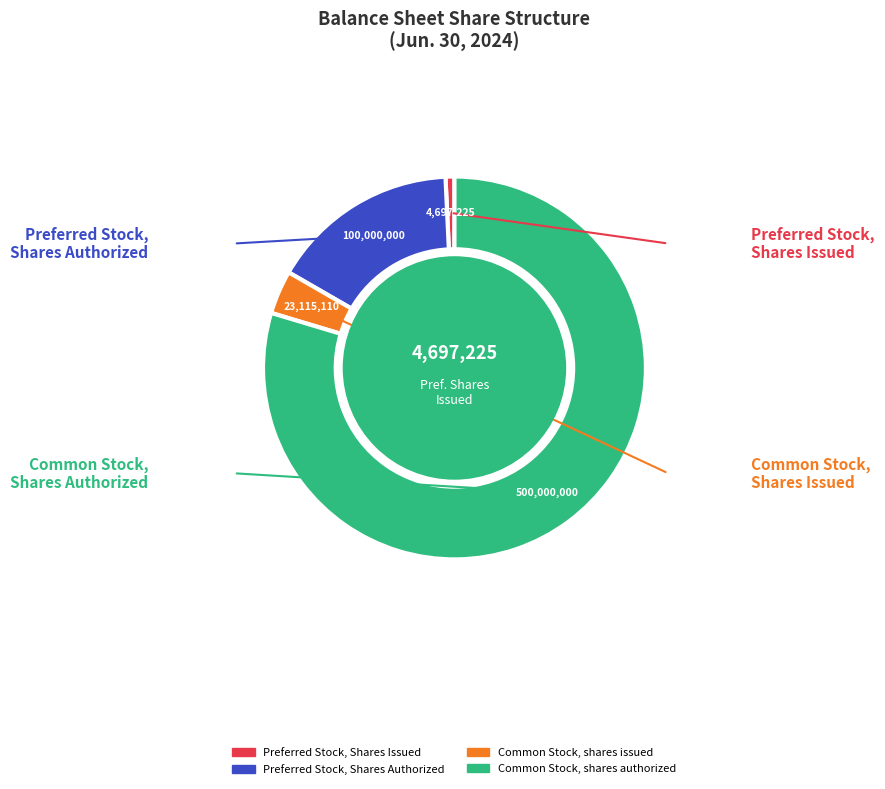

Which has a higher value, Preferred Stock, Shares Issued or Common Stock, shares authorized?

Common Stock, shares authorized